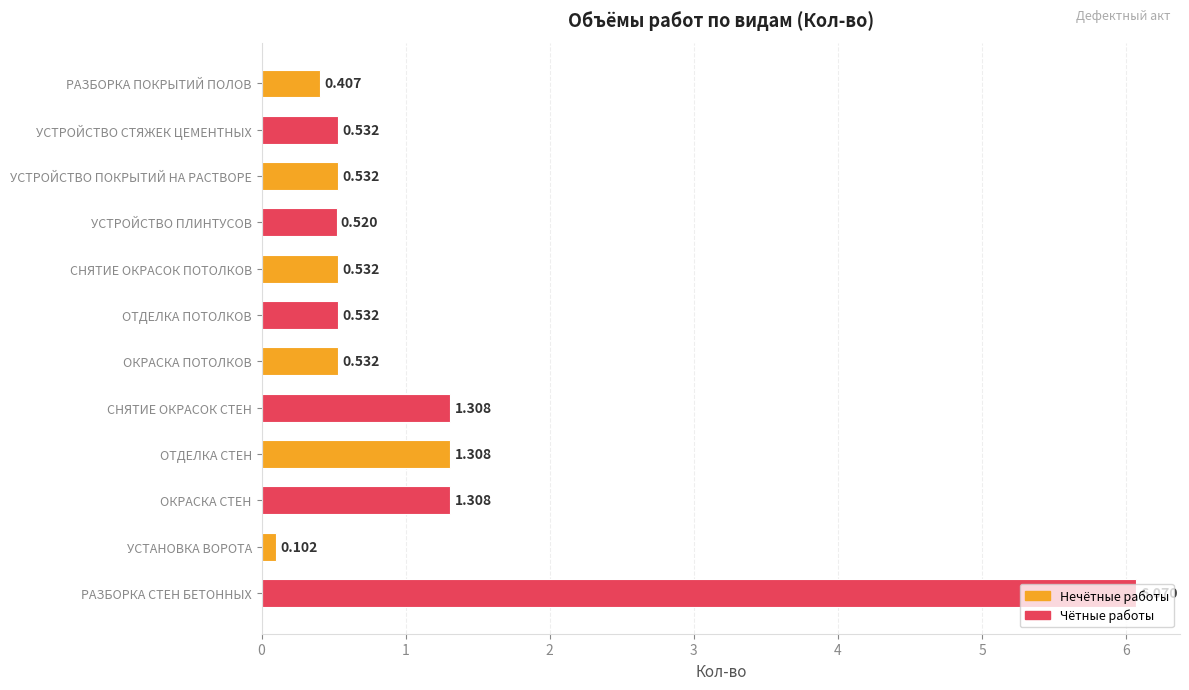

What is the label of the 1st bar from the bottom?

РАЗБОРКА СТЕН БЕТОННЫХ